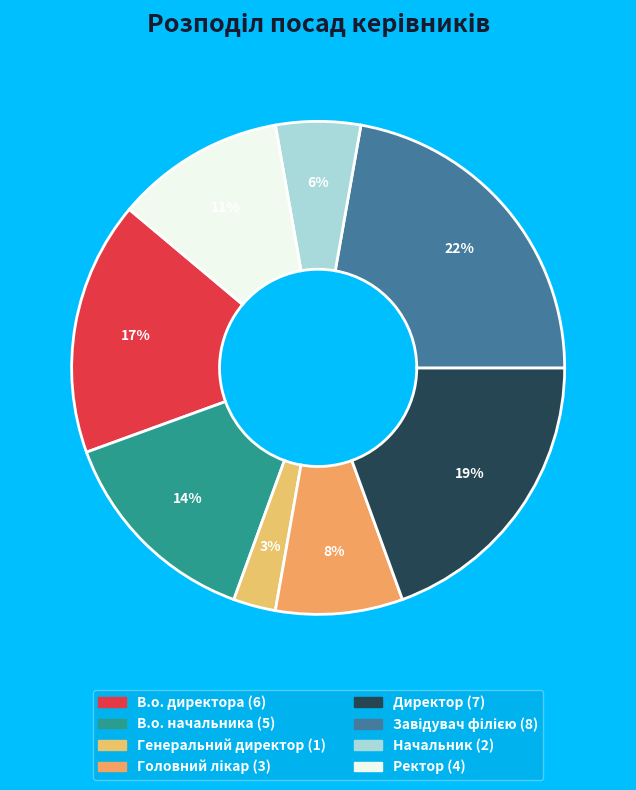

How many slices are in this pie chart?

8